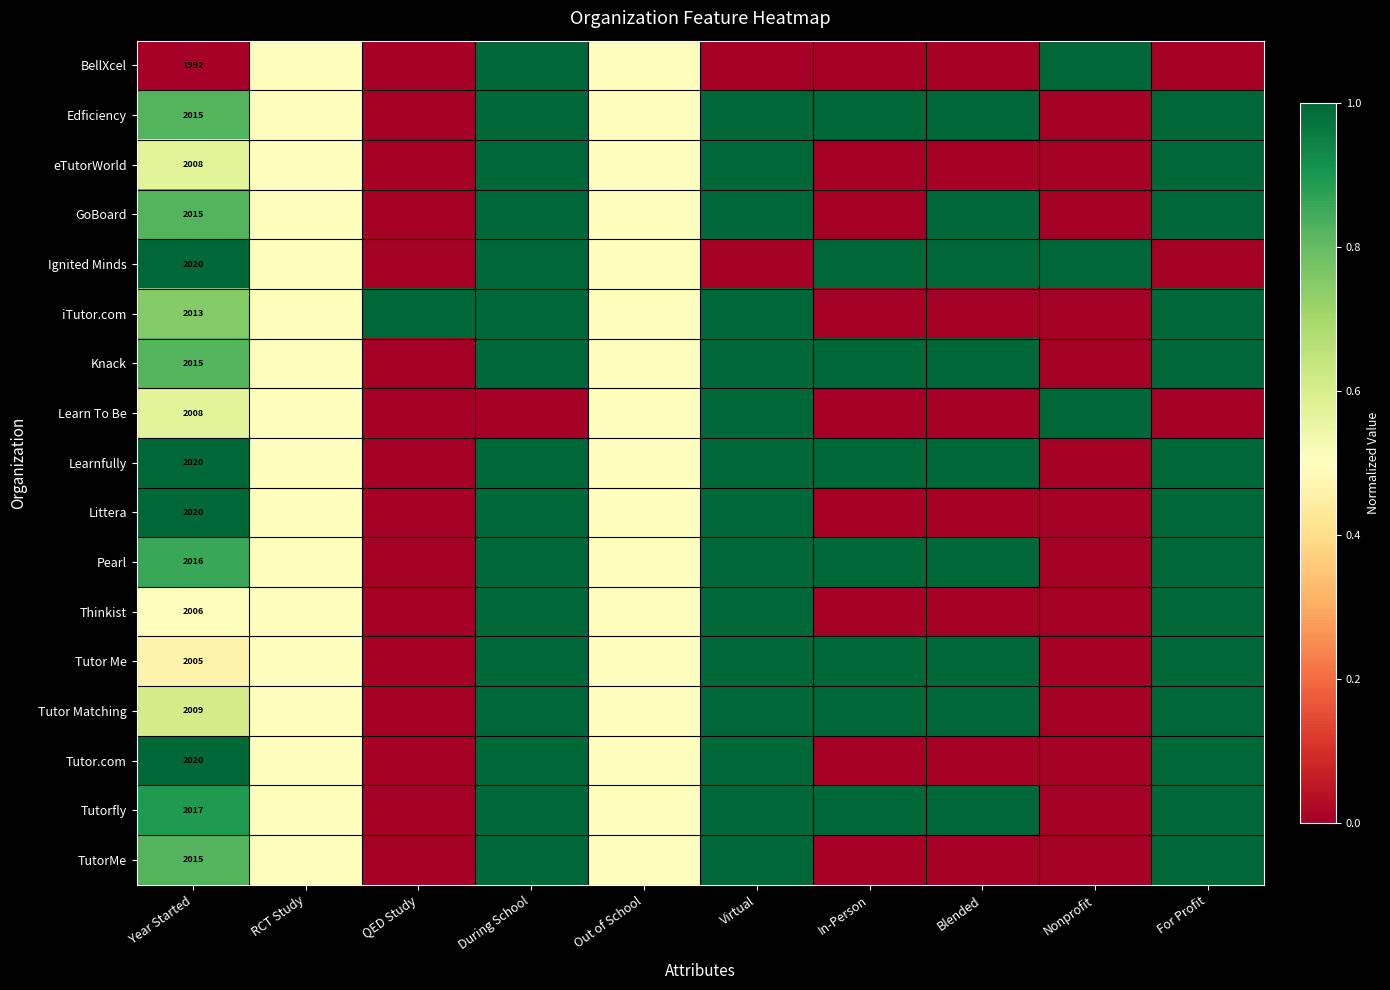

Where is Tutor.com nearest to the value 0?

QED Study